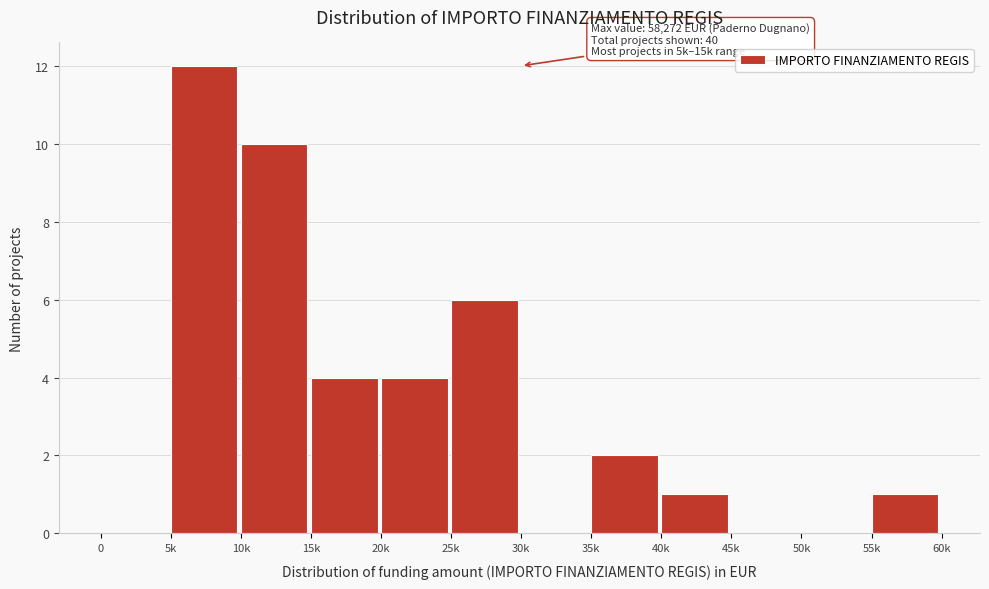

Reading left to right, extract all data points from this chart.

0=0	5k=12	10k=10	15k=4	20k=4	25k=6	30k=0	35k=2	40k=1	45k=0	50k=0	55k=1